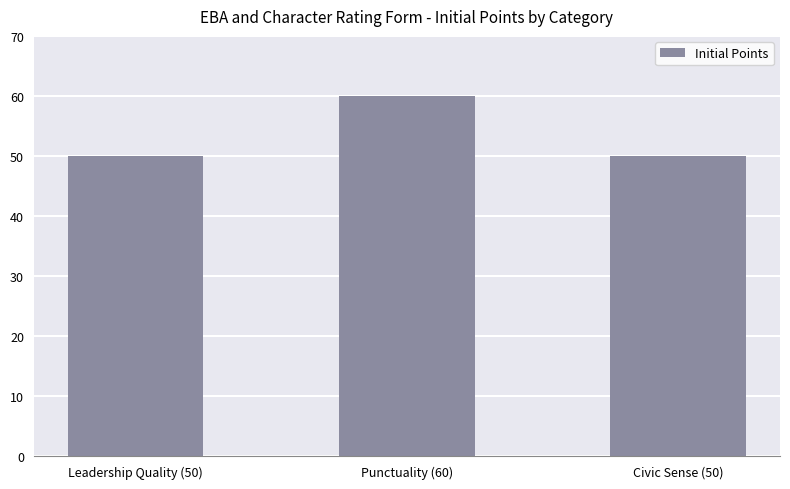

Reading left to right, what are all the values shown in this chart?

50	60	50